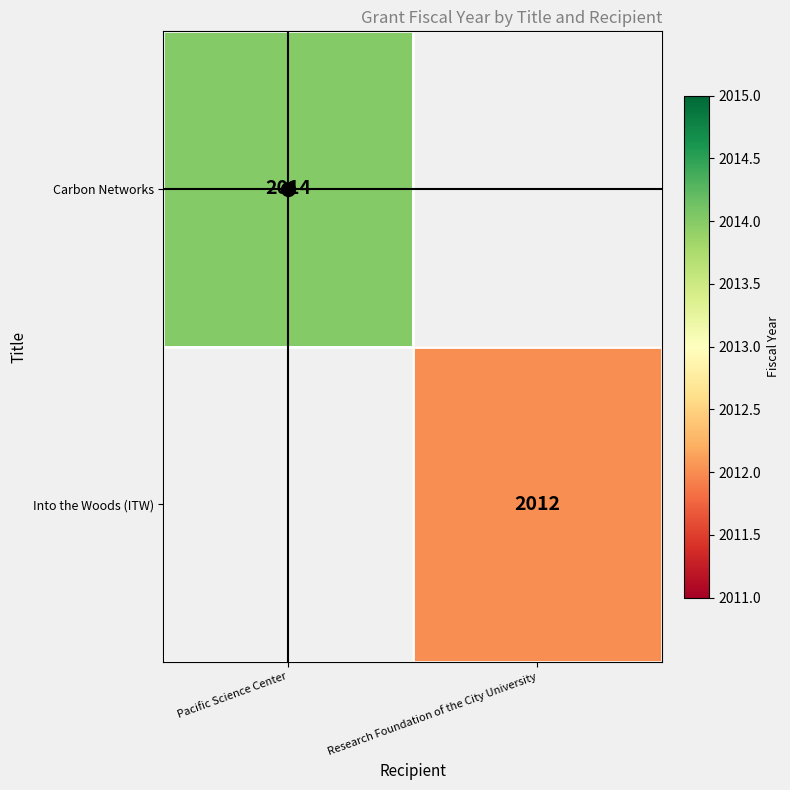

True or false: Into the Woods (ITW) has a value of 2012 at Research Foundation of the City University.

True